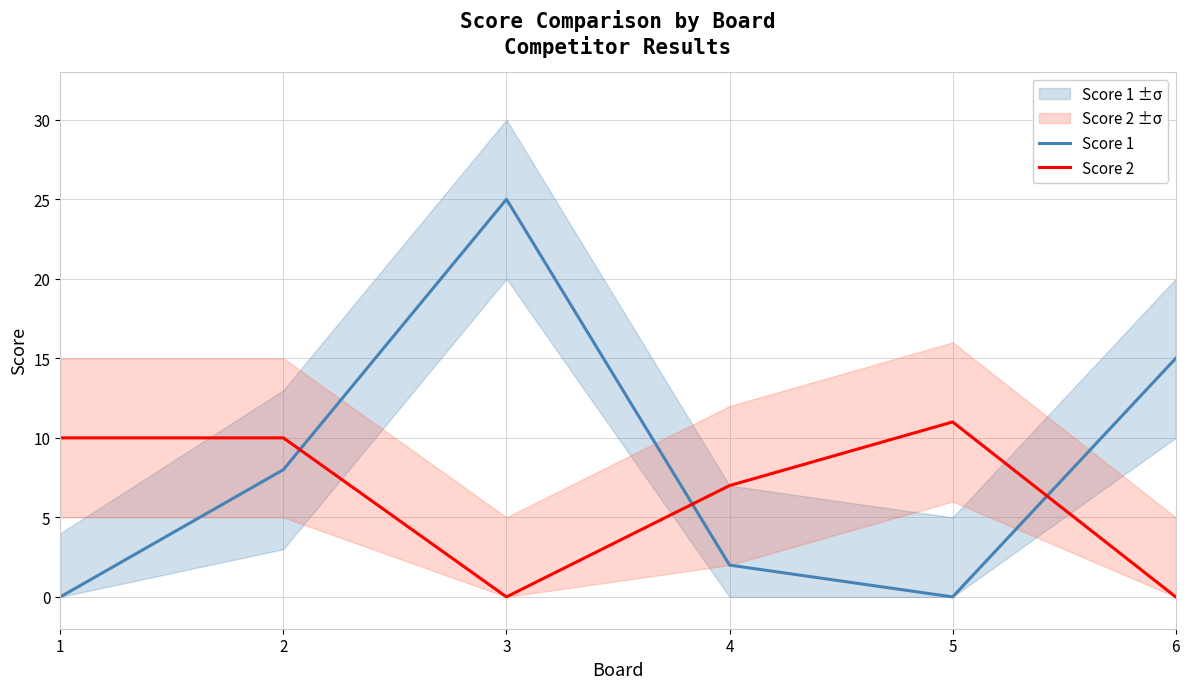

Between 4 and 1, which is larger?

4